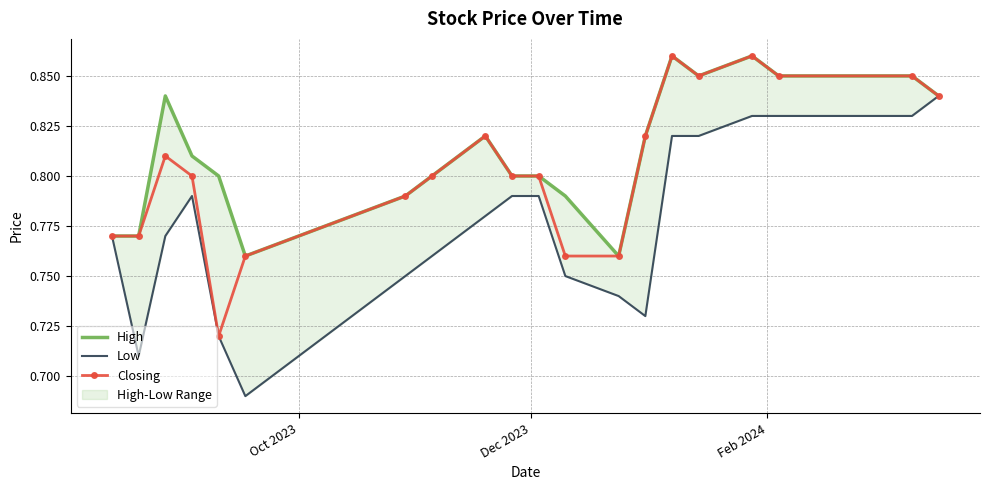

What is the maximum value shown in the chart?

0.9